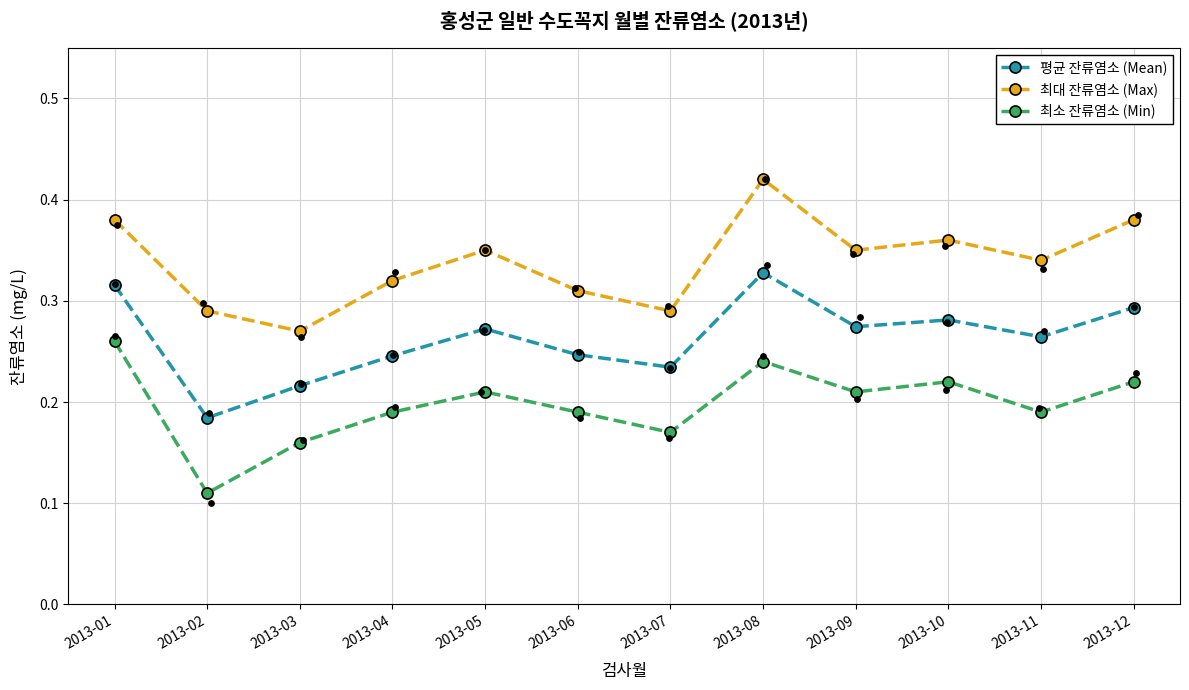

Which series has the largest Y range (max minus min)?

최소 잔류염소 (Min)